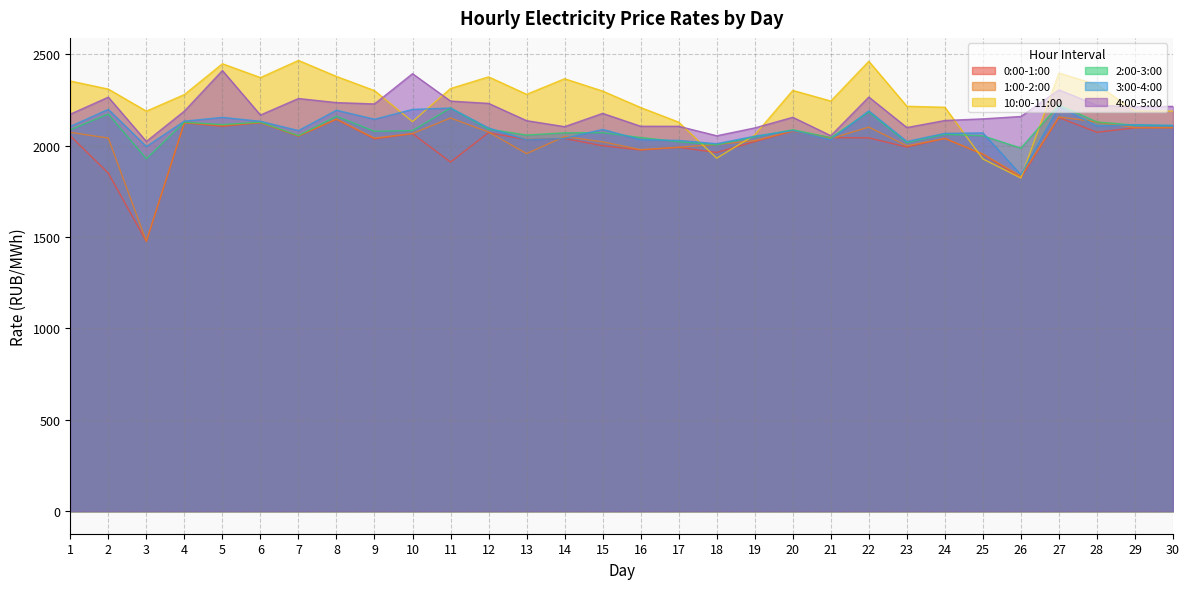

At which label is 2:00-3:00 closest to 2075?

9